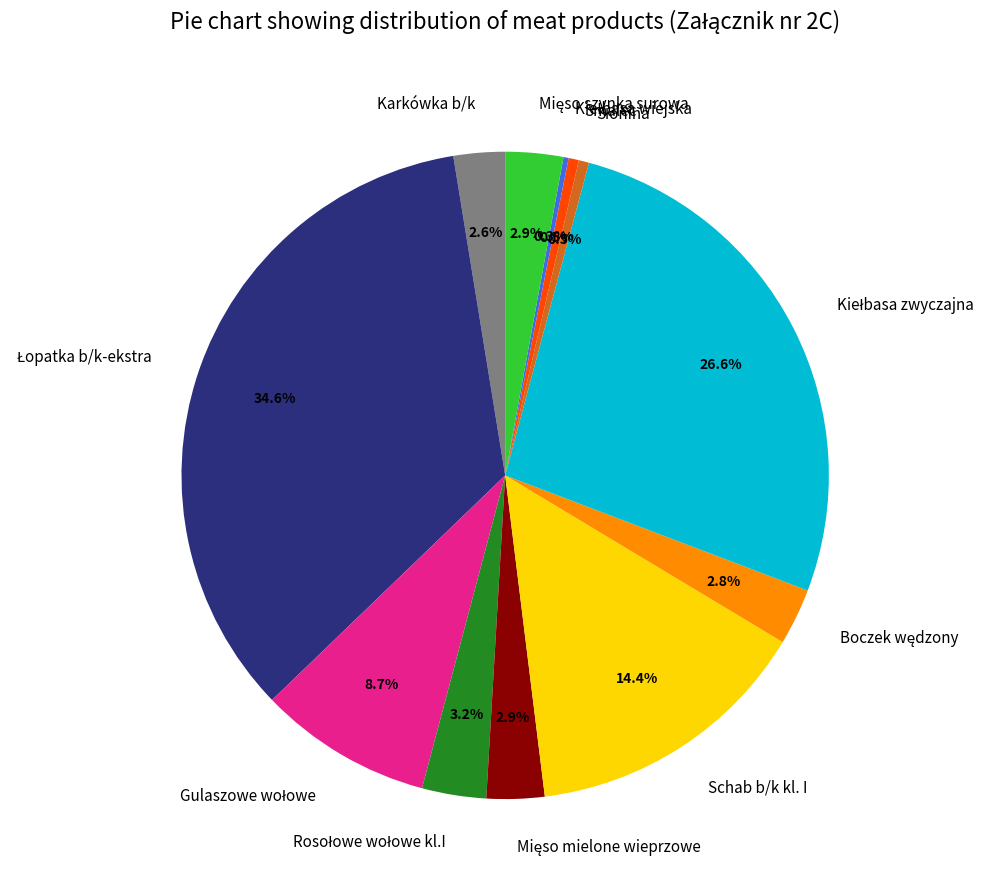

Is Karkówka b/k the majority of the pie?

No